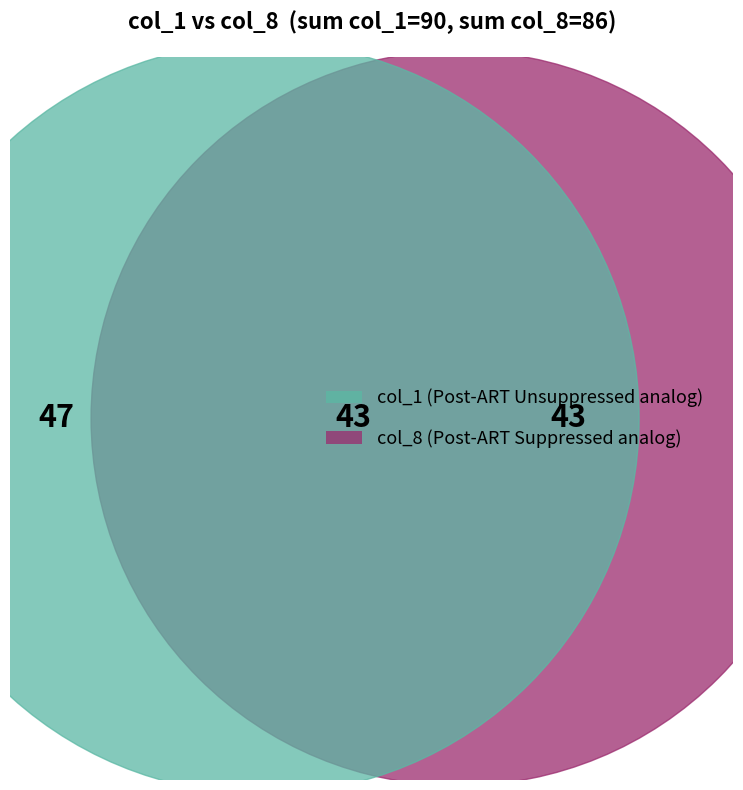

Does any single category account for the majority?

No